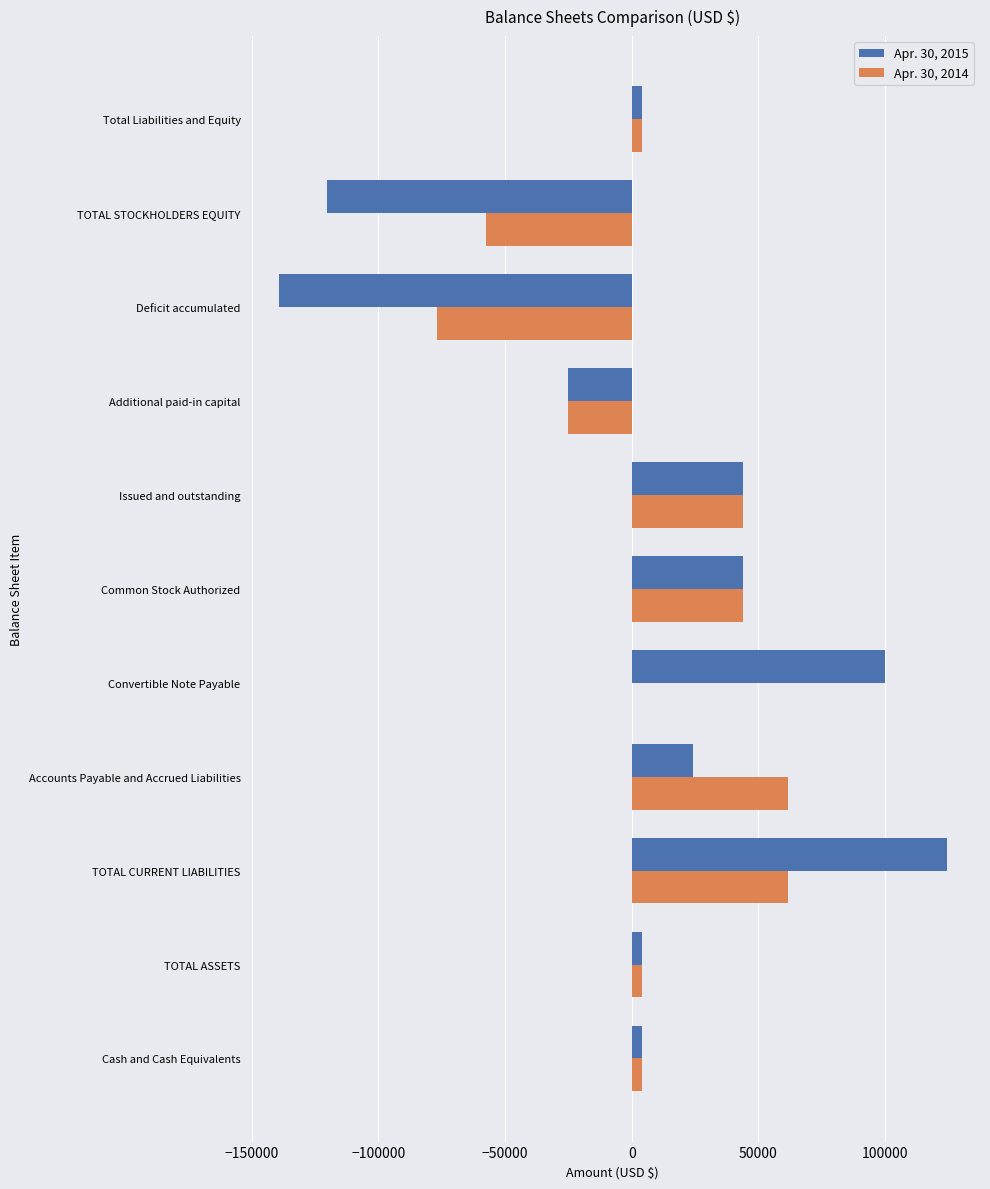

The Apr. 30, 2014 series shows -49748 at Deficit accumulated. True or false?

False